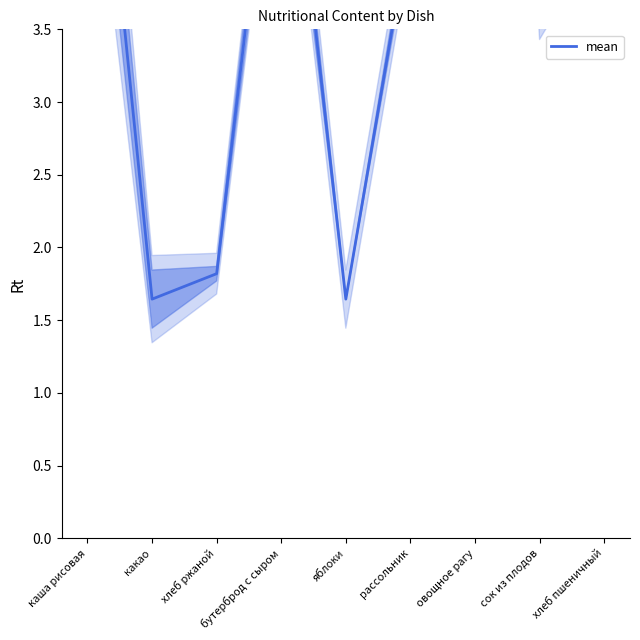

Which has a higher value, хлеб пшеничный or сок из плодов?

хлеб пшеничный